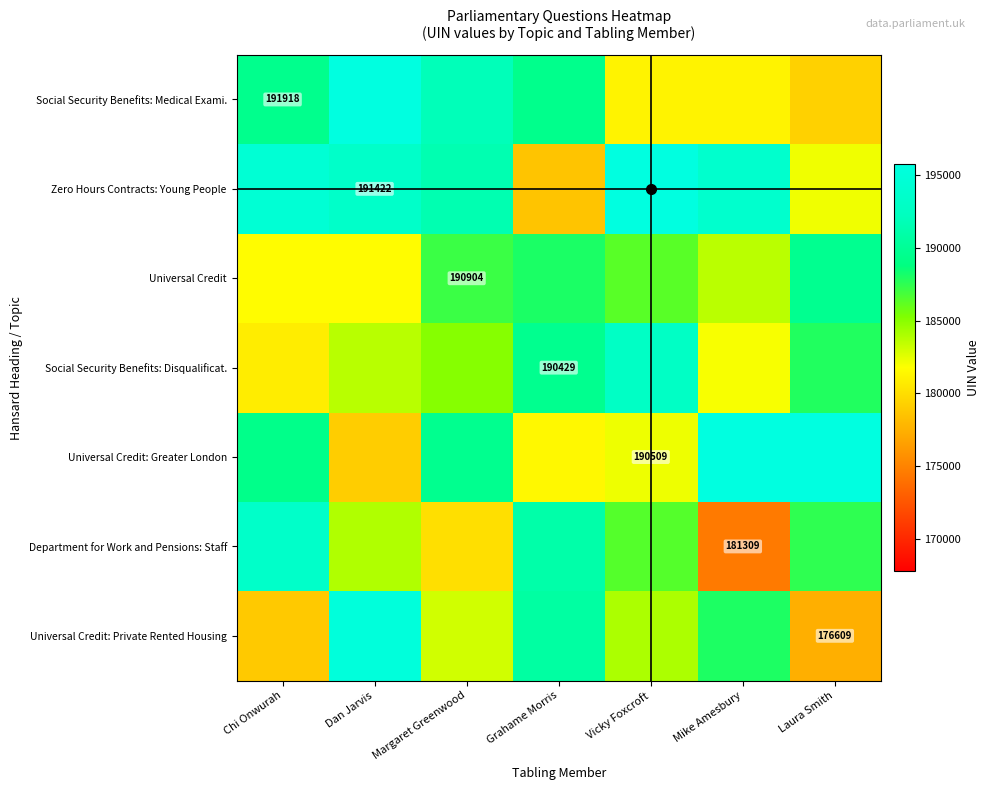

How many values in the Universal Credit series exceed 186309?

4